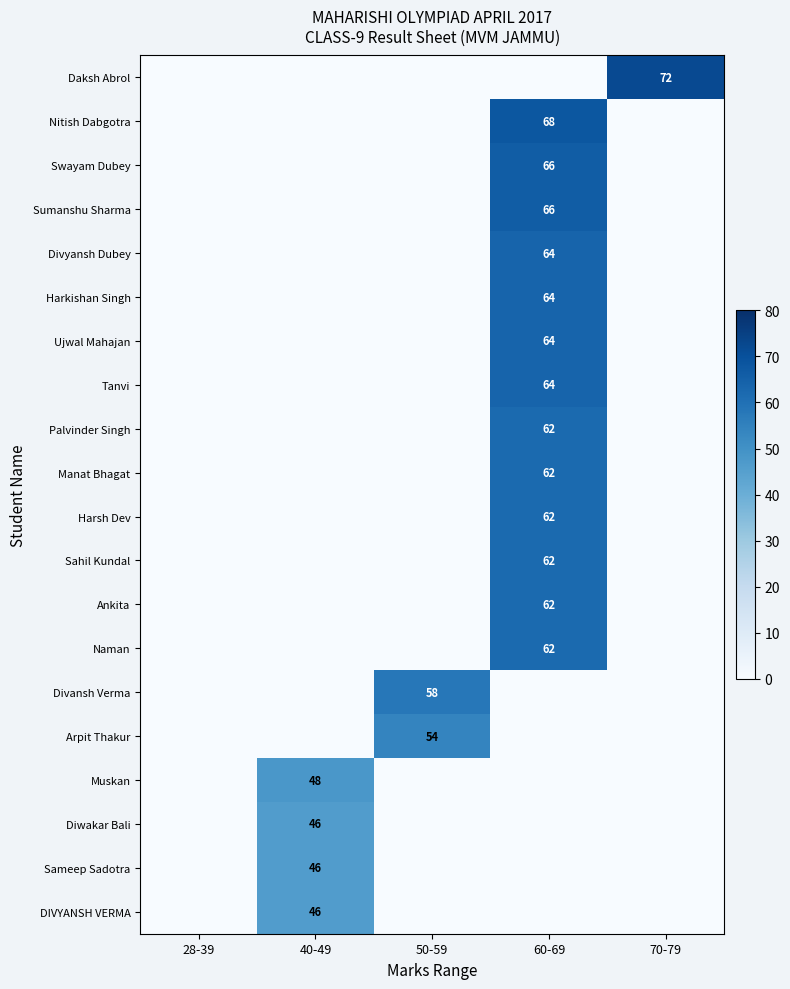

At which category does the chart reach its peak across all series?

70-79